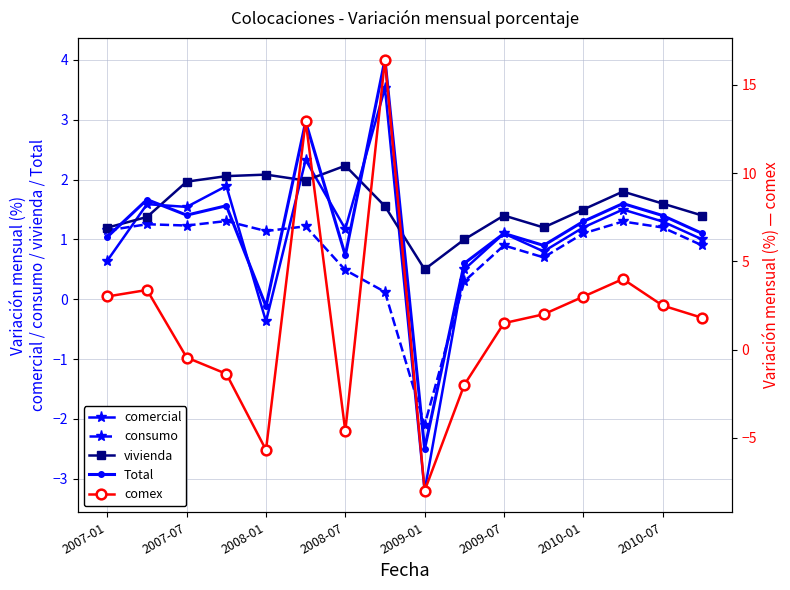

Which series ends up on top after the final intersection of vivienda and Total?

vivienda